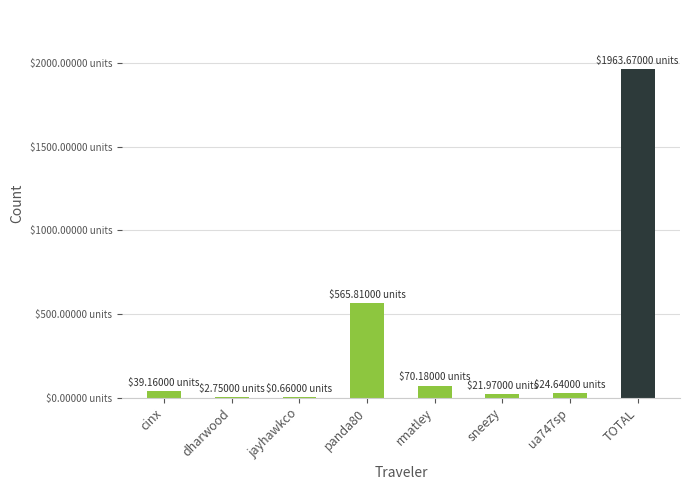

What is the difference between the values at dharwood and panda80?

563.1